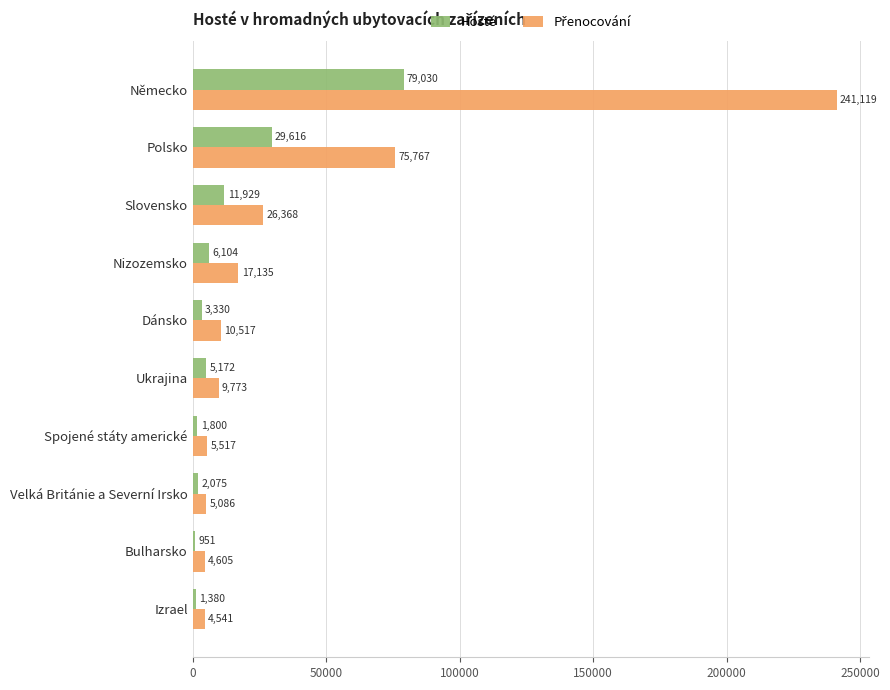

How many data points in Hosté are less than 5172?

5